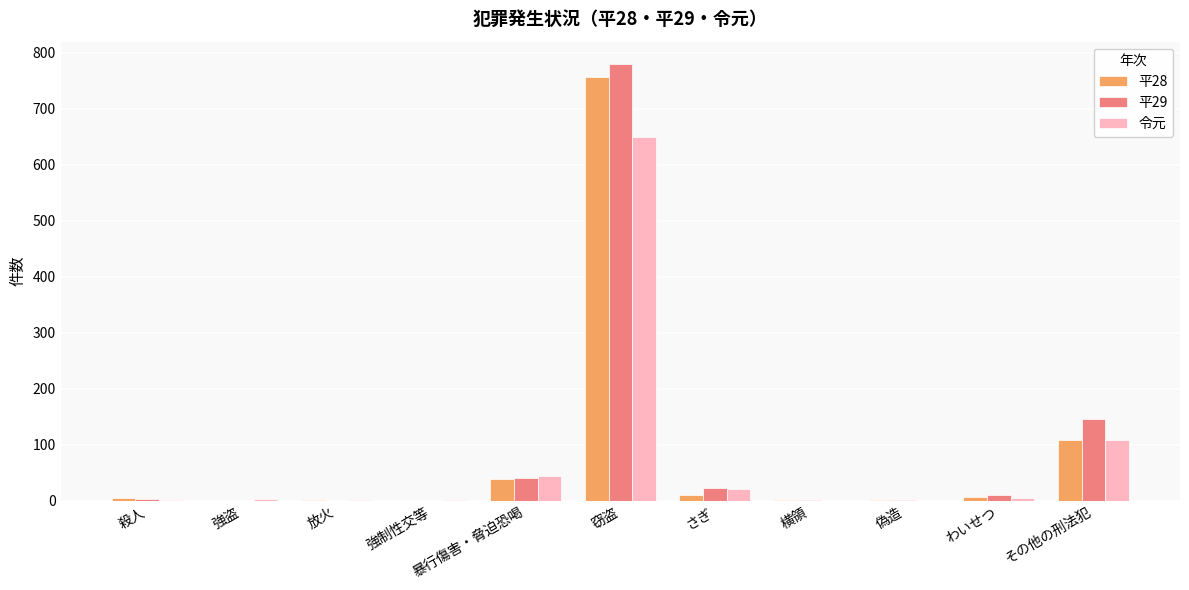

What is the spread (max minus min) of values at わいせつ?

4